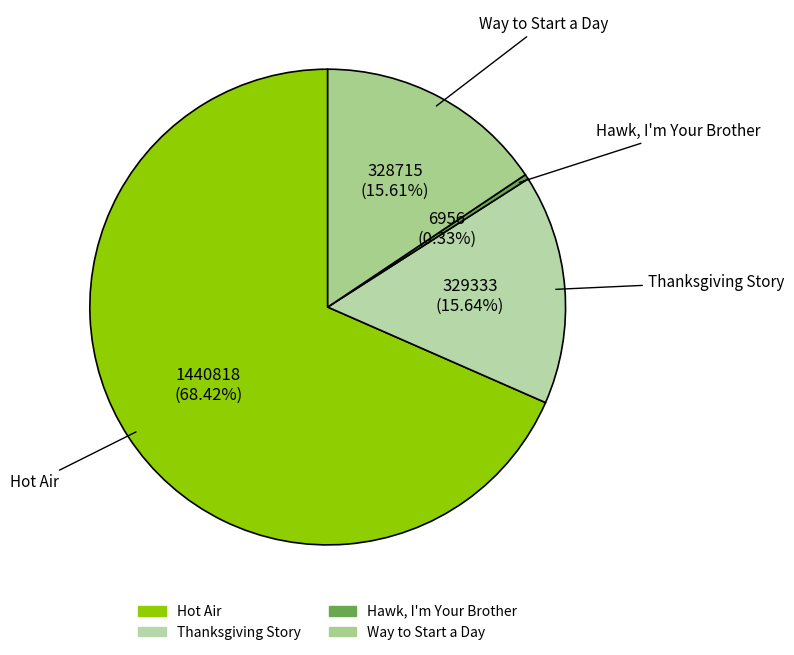

Is it true that Hot Air is 68% of the pie?

True